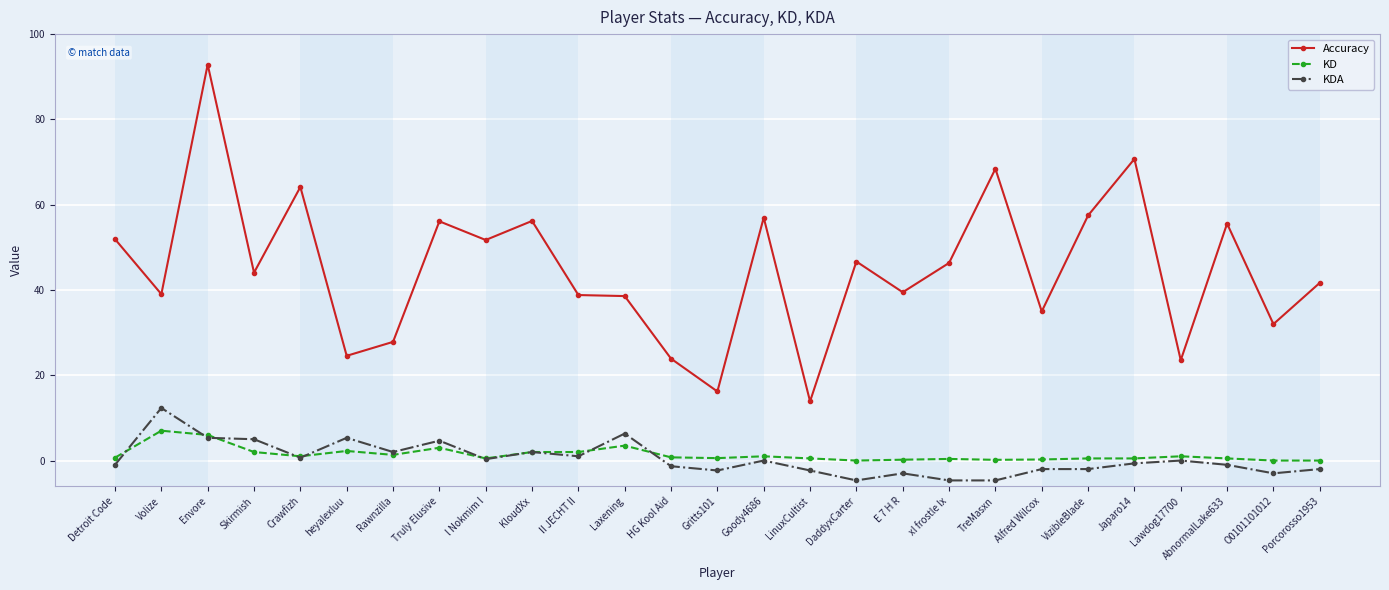

What is the smallest value displayed?

-4.7